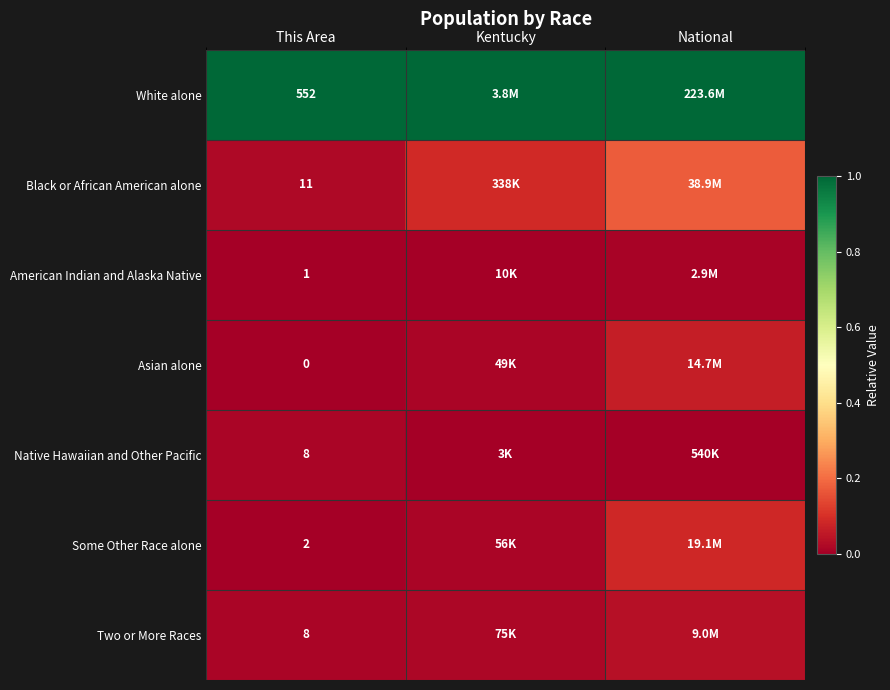

The value of Native Hawaiian and Other Pacific at Kentucky is 0.0. True or false?

True